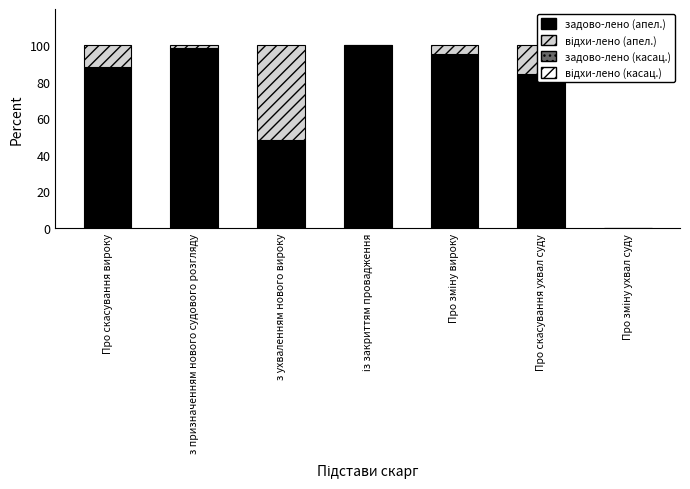

Where is задово-лено (апел.) nearest to the value 50?

з ухваленням нового вироку